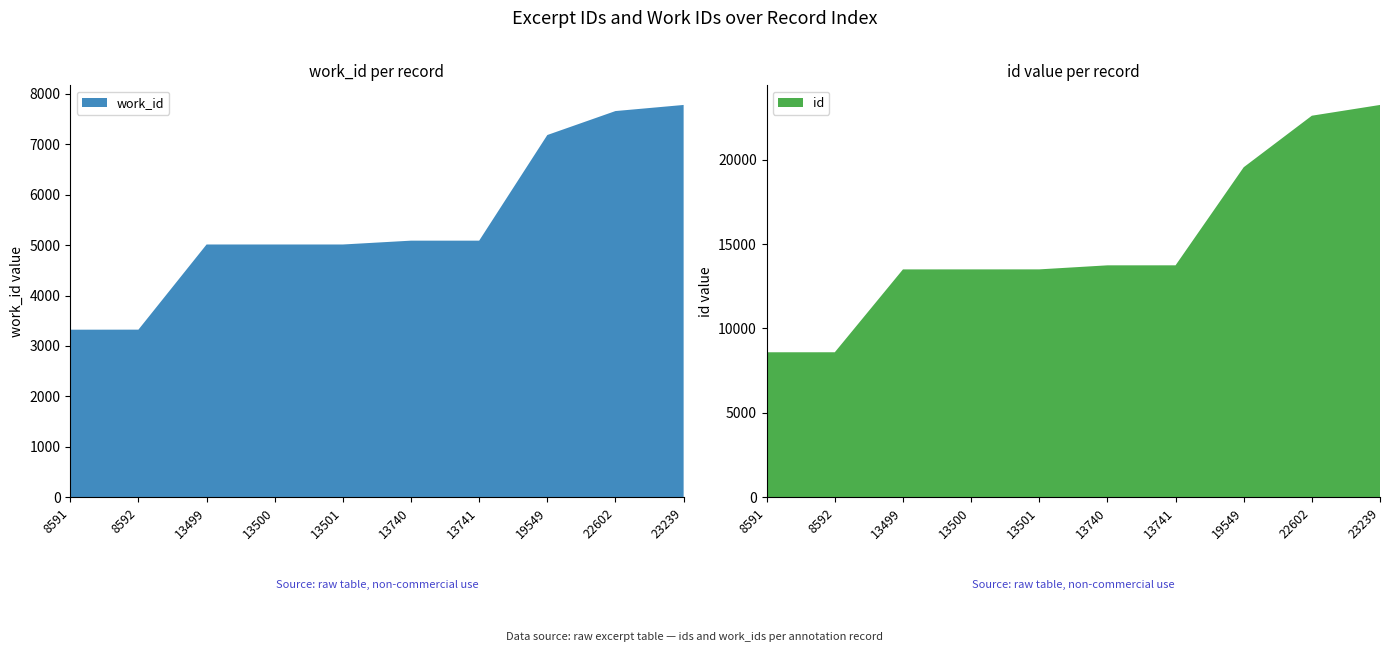

Reading left to right, extract all data points from this chart.

work_id: 8591=3323	8592=3324	13499=5012	13500=5012	13501=5012	13740=5088	13741=5088	19549=7182	22602=7657	23239=7778
id: 8591=8591	8592=8592	13499=13499	13500=13500	13501=13501	13740=13740	13741=13741	19549=19549	22602=22602	23239=23239